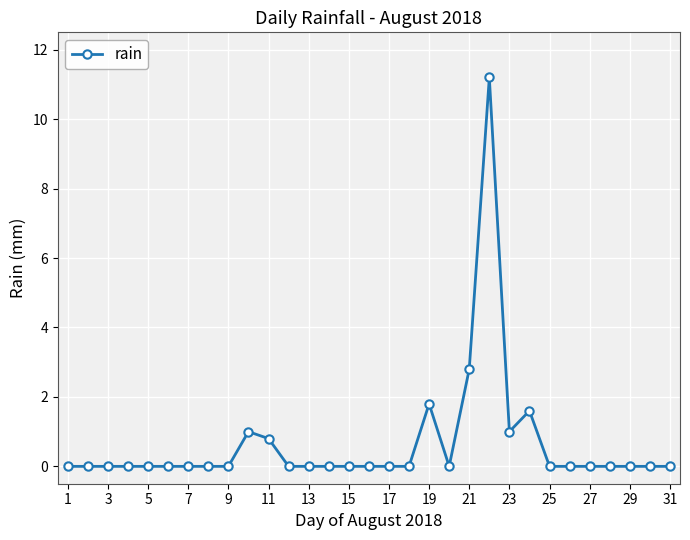

What is the difference between the maximum and minimum values?

11.2